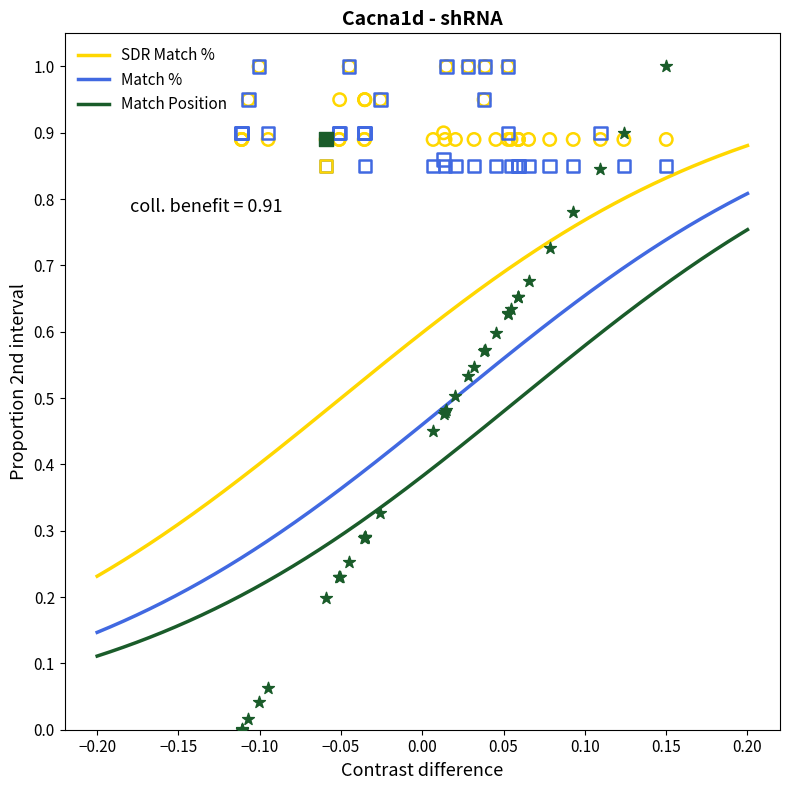

Which series has the largest Y range (max minus min)?

Match Position